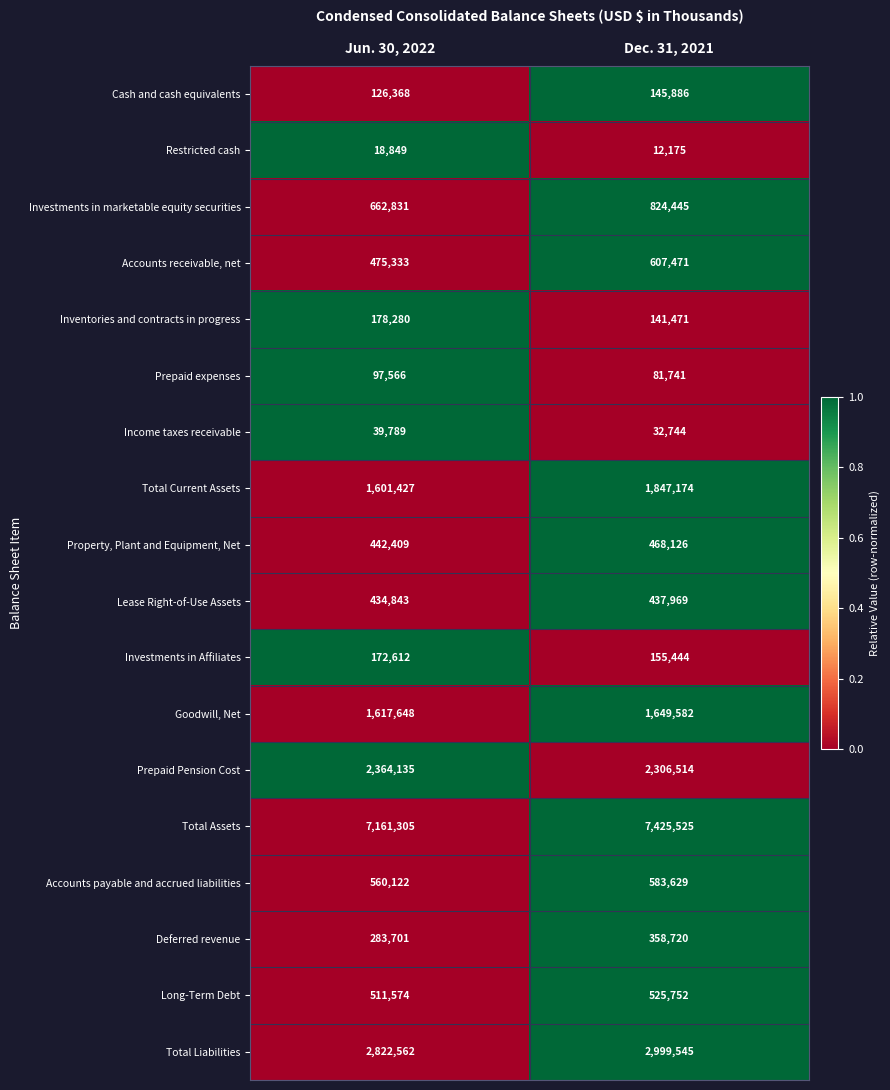

The value of Inventories and contracts in progress at Dec. 31, 2021 is 43060. True or false?

False